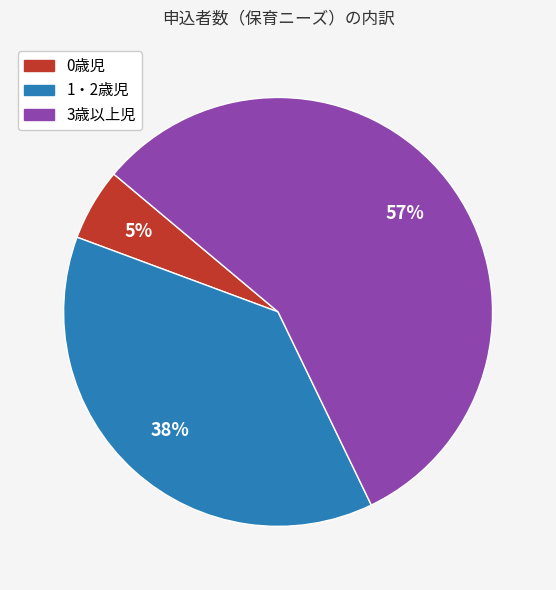

How many segments does this pie chart have?

3